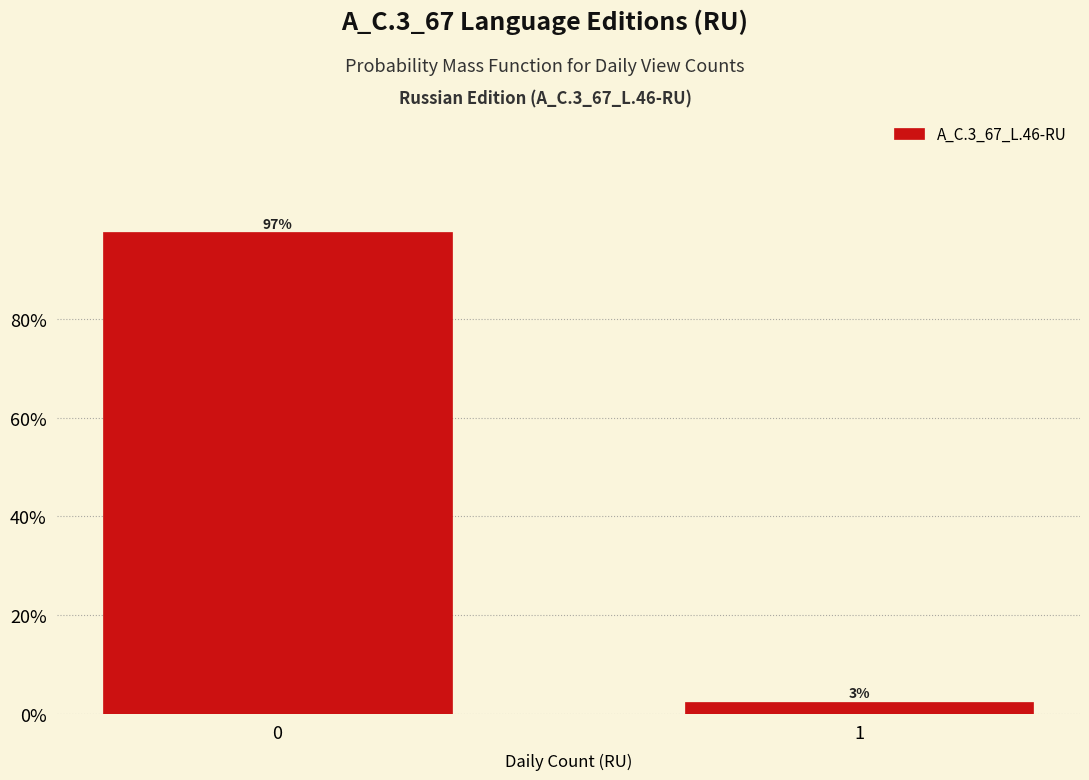

What is the maximum value shown in the chart?

97.5